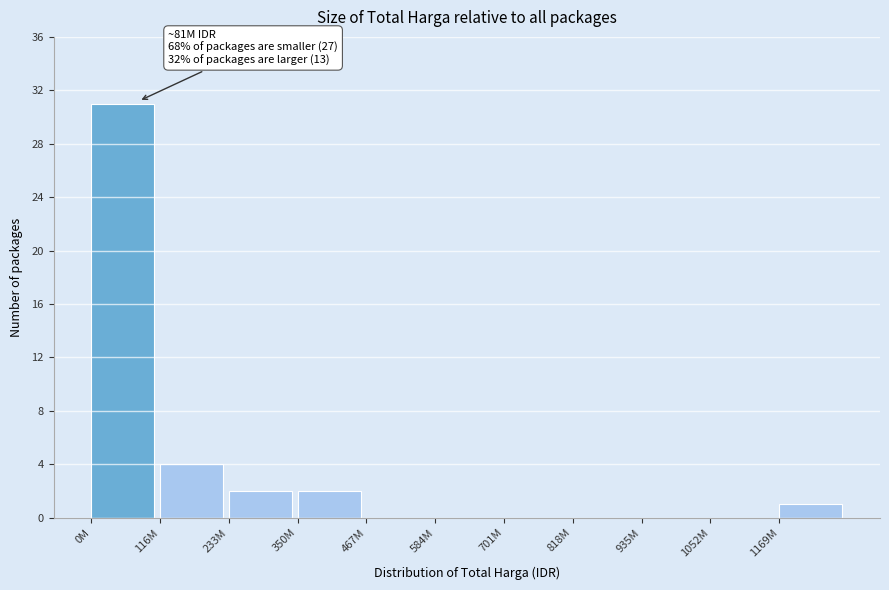

Where is the data nearest to the value 15?

116M